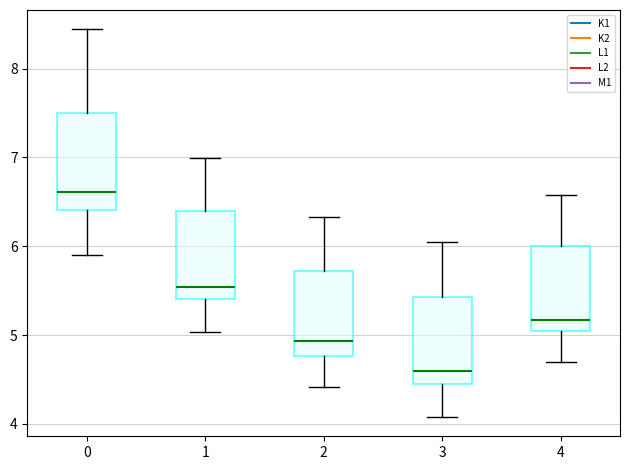

Which box's median line is the highest?

0